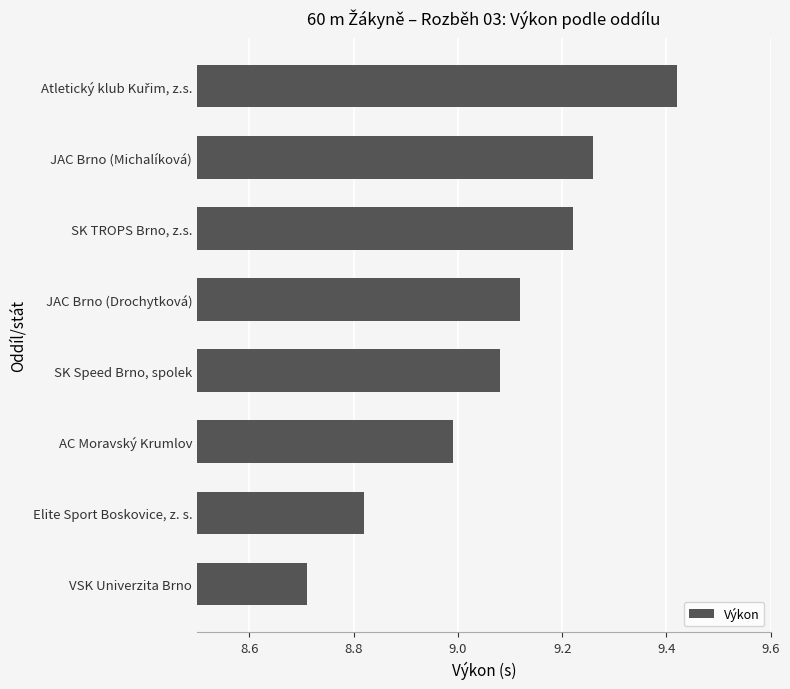

Does the chart contain stacked bars?

No